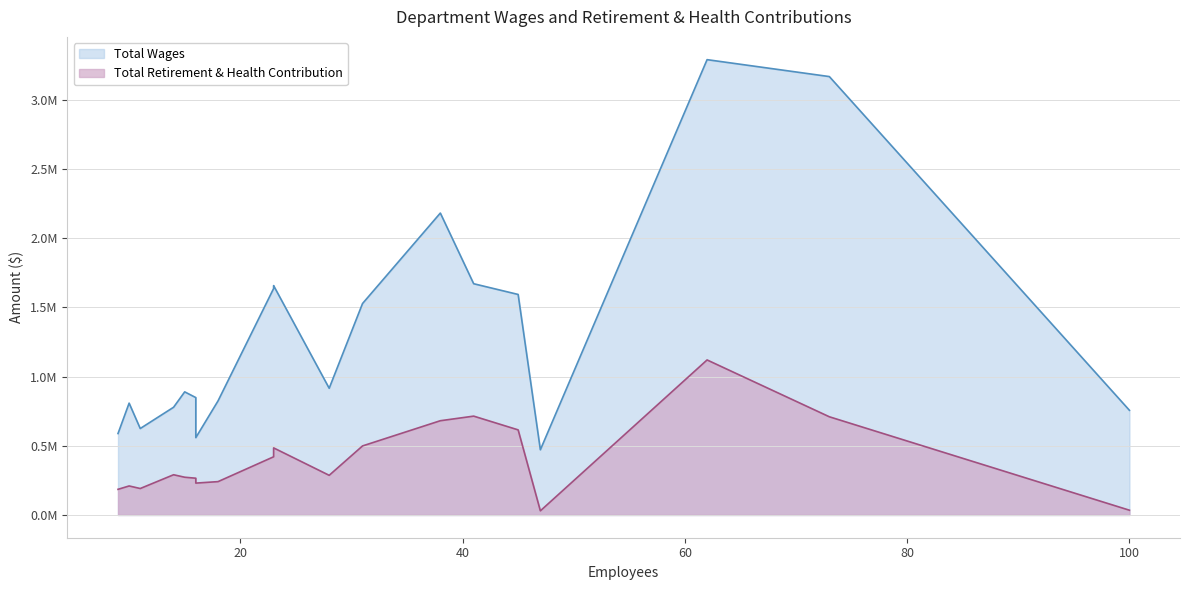

What are all the series names shown in the legend?

Total Wages, Total Retirement & Health Contribution